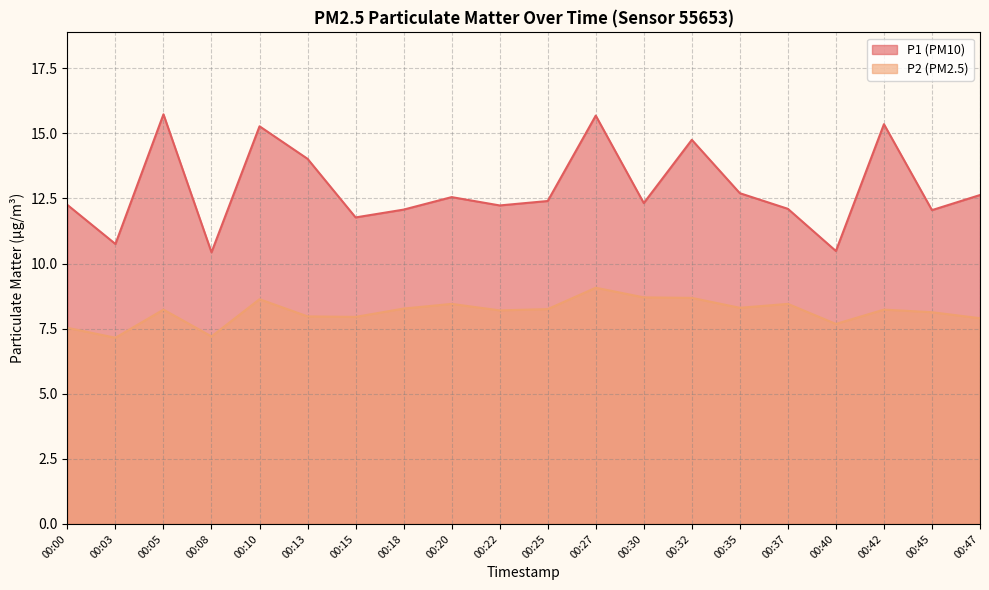

How many lines are shown in the chart?

2